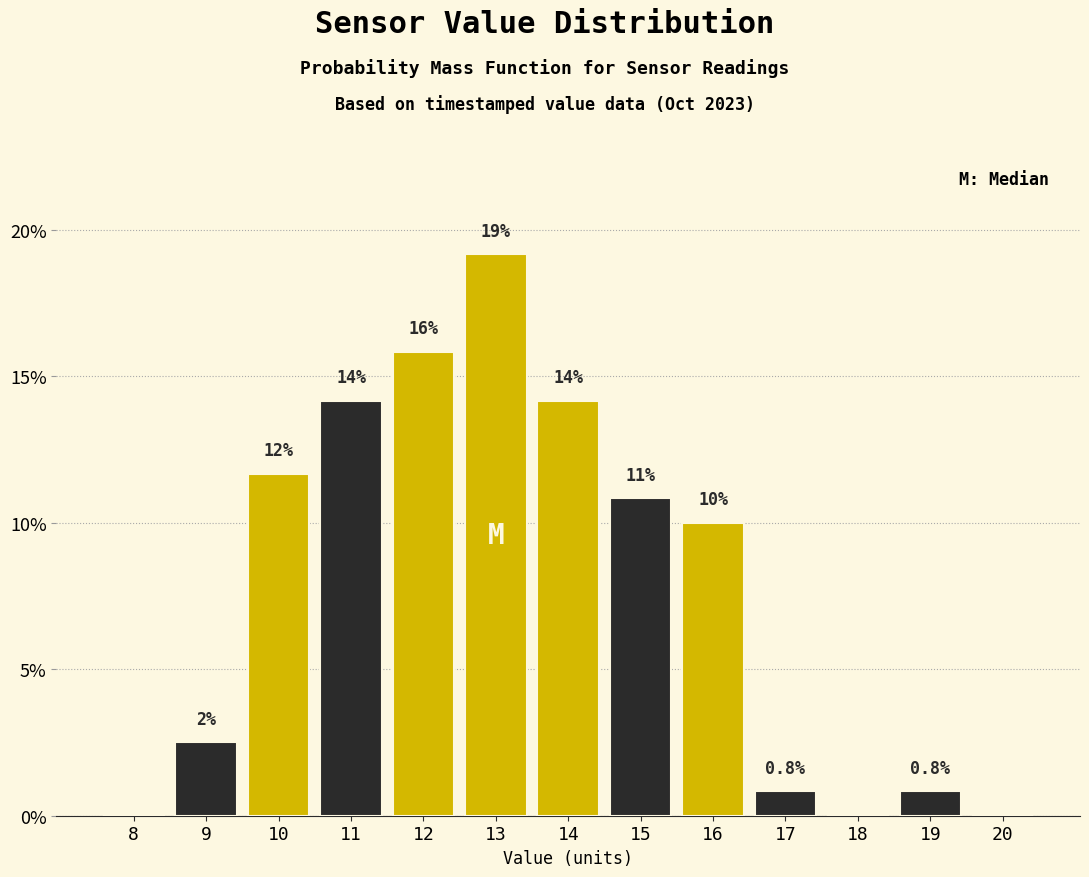

Are the bars horizontal?

No